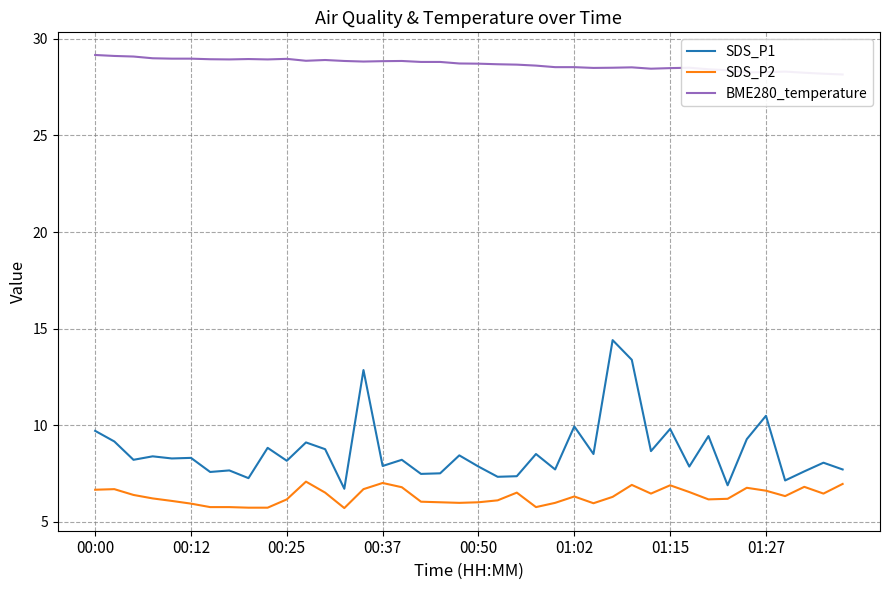

True or false: SDS_P1 has a value of 13.7 at 00:37.

False